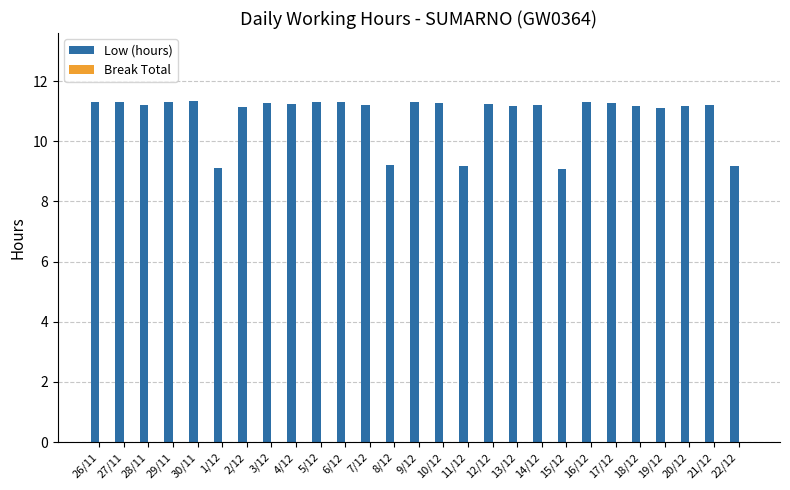

What is the label of the 10th bar from the right?

13/12